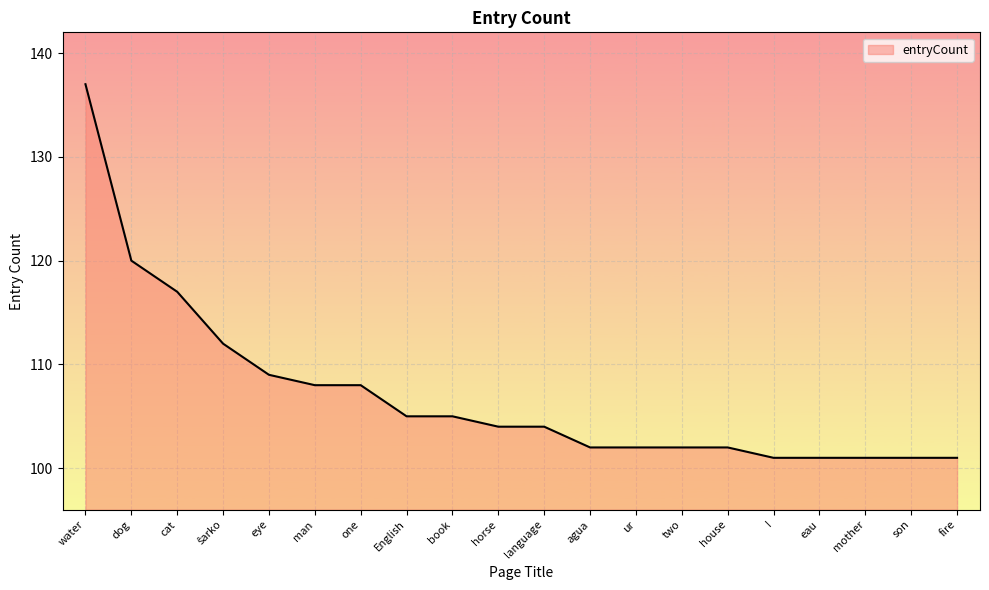

What position from the left is book?

9